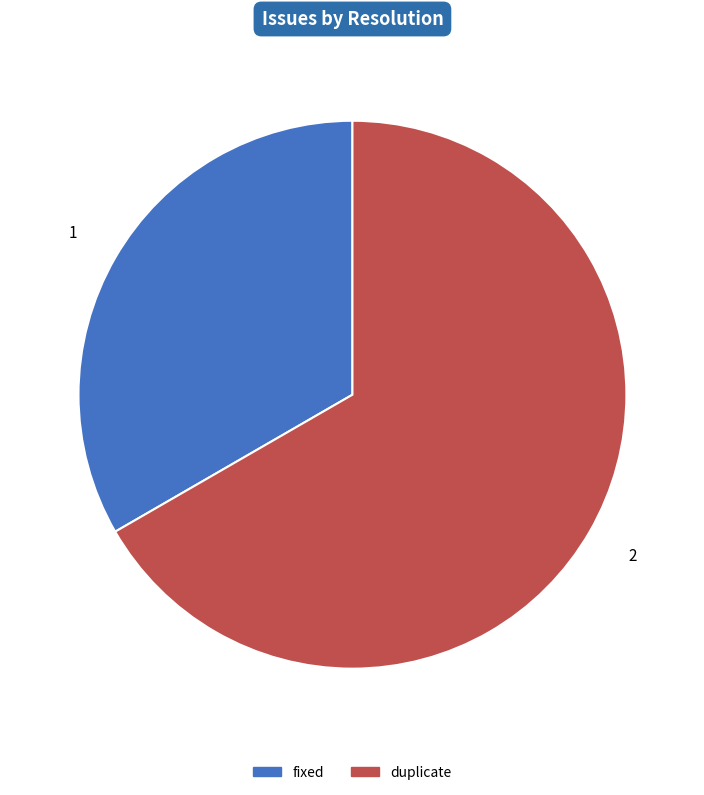

Combined, do fixed and duplicate account for over 50%?

Yes